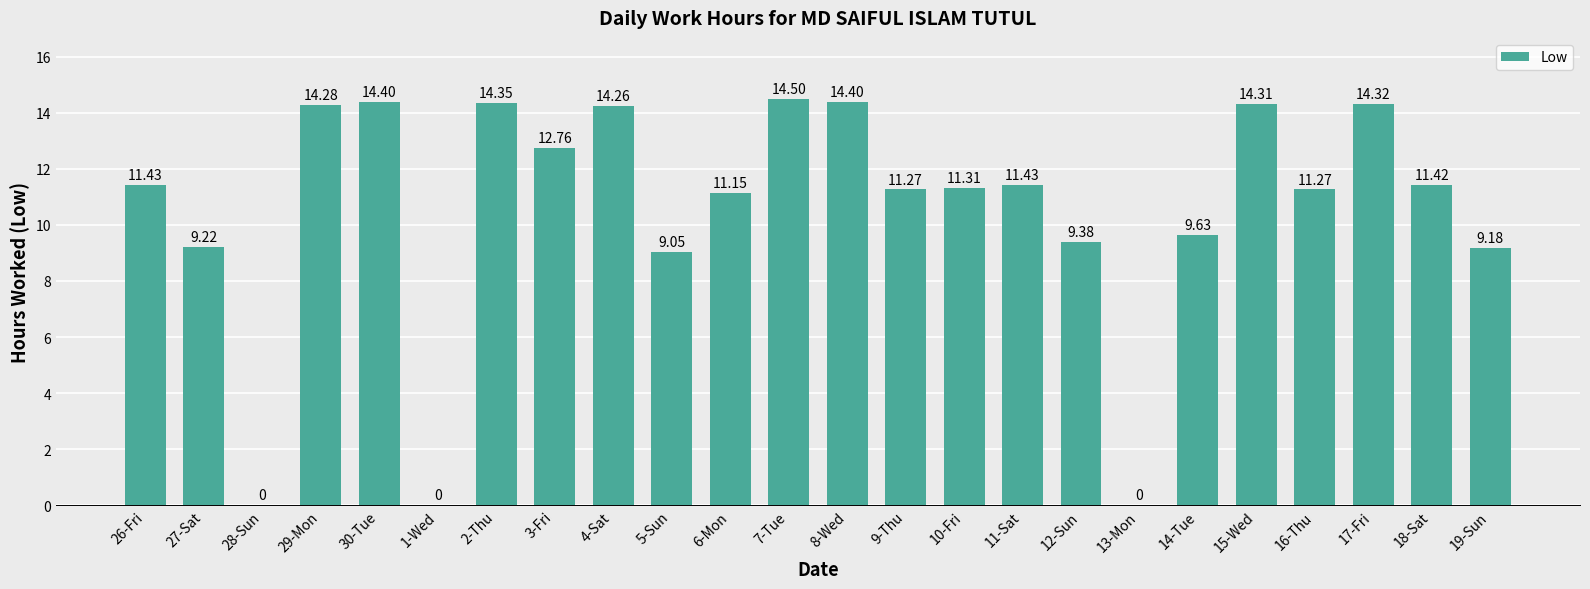

Count the number of data series in this chart.

1